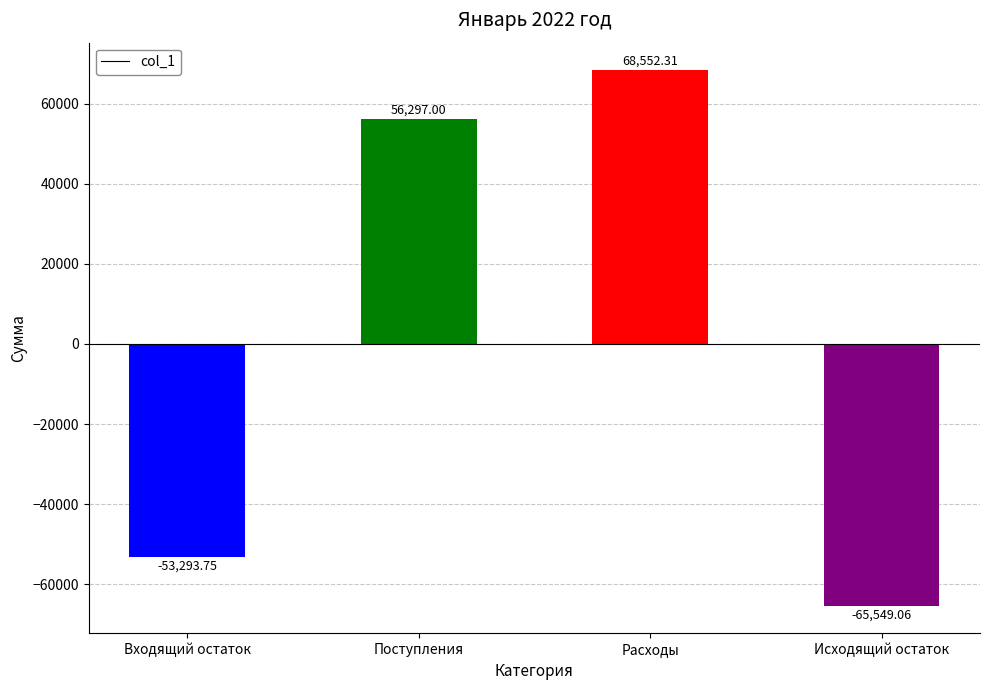

What is the difference between the maximum and minimum values?

134101.4